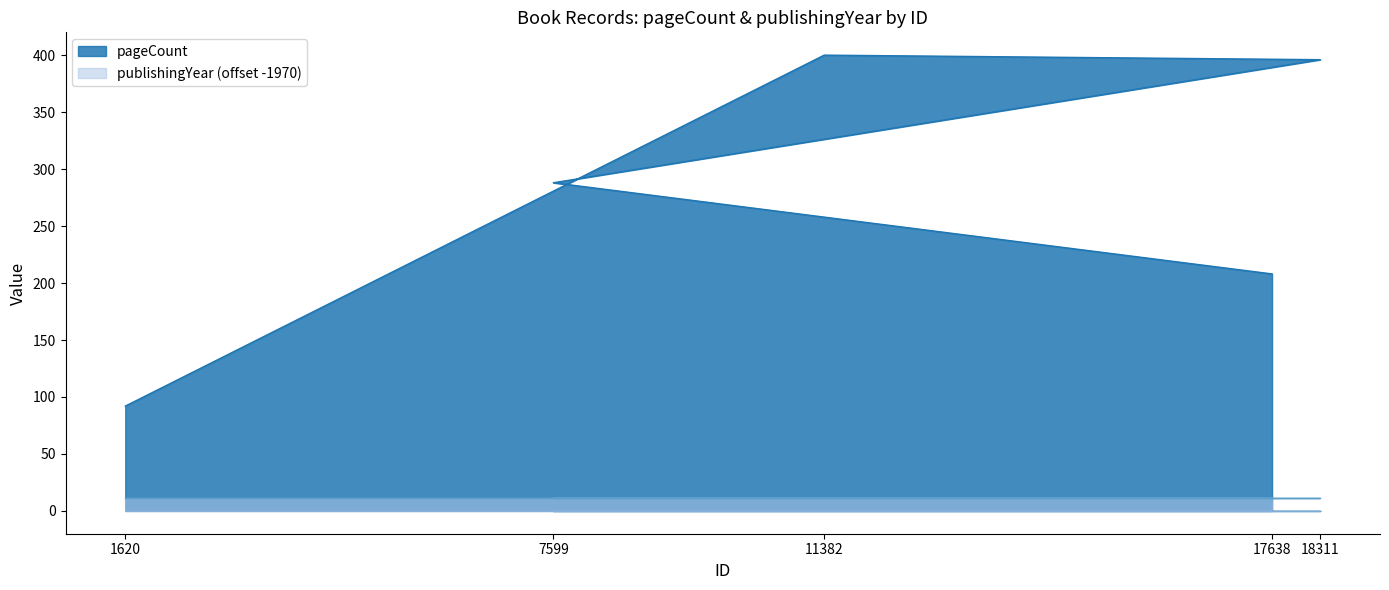

Between 17638 and 18311, which is larger?

18311